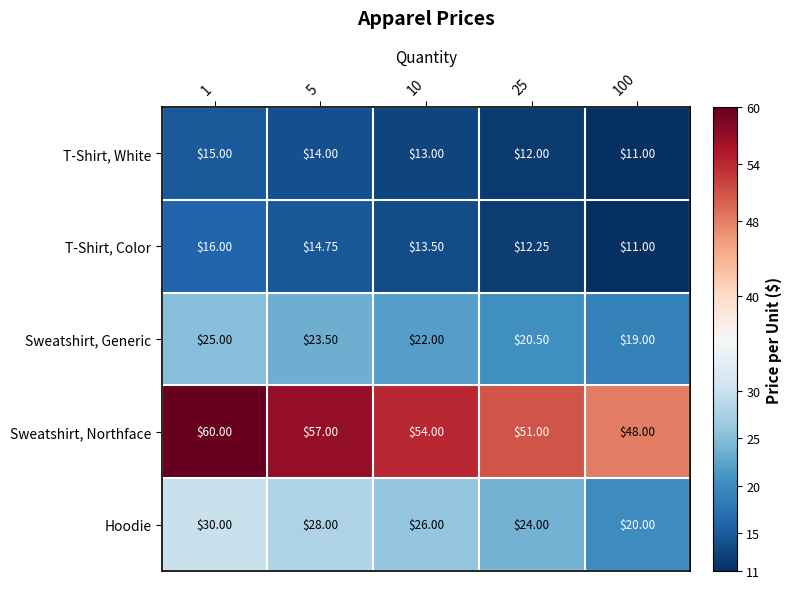

Which series has the widest spread of values?

Sweatshirt, Northface